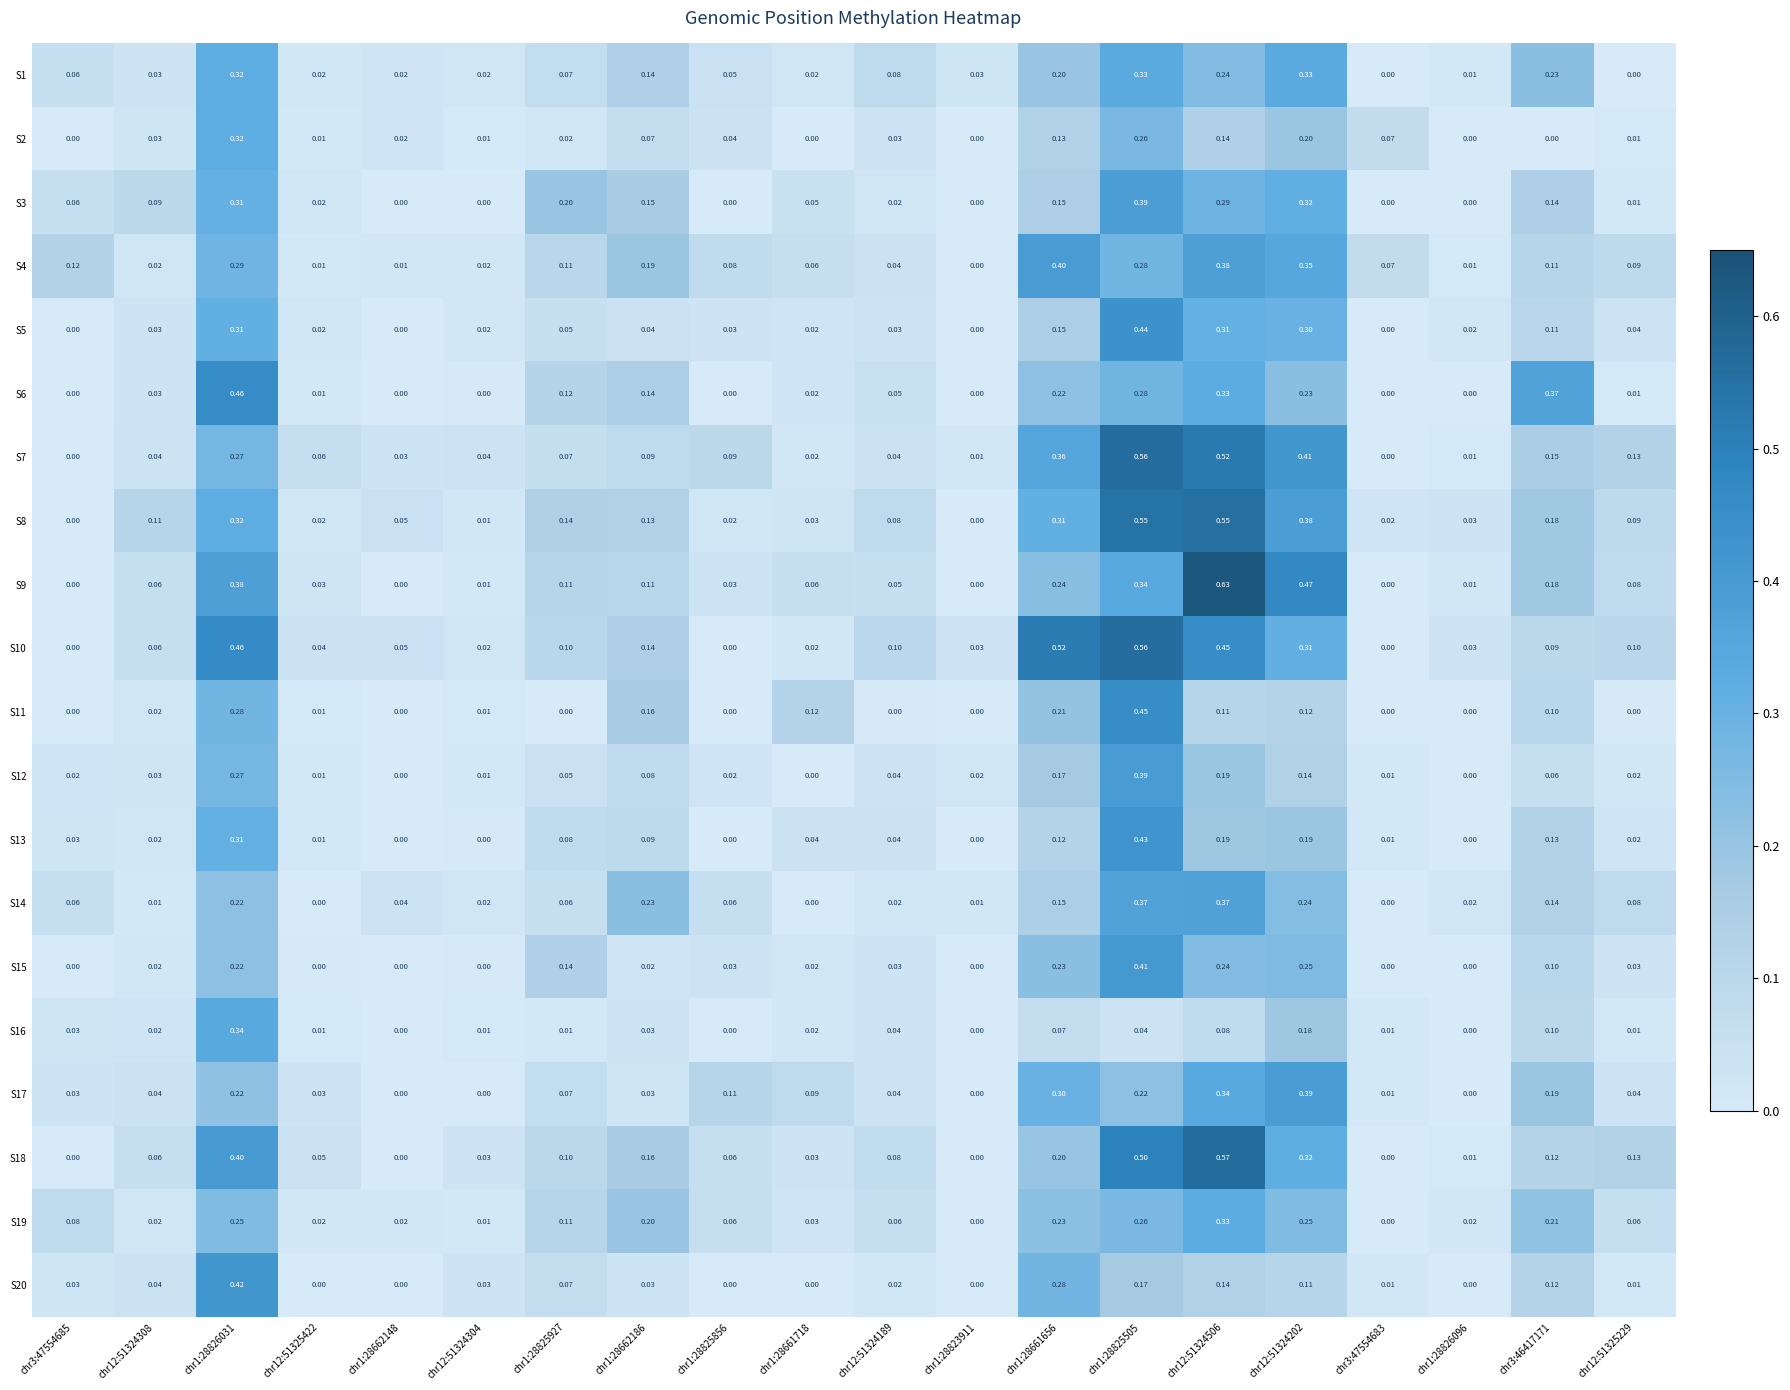

What is the total value across all series at chr12:51324304?

0.3